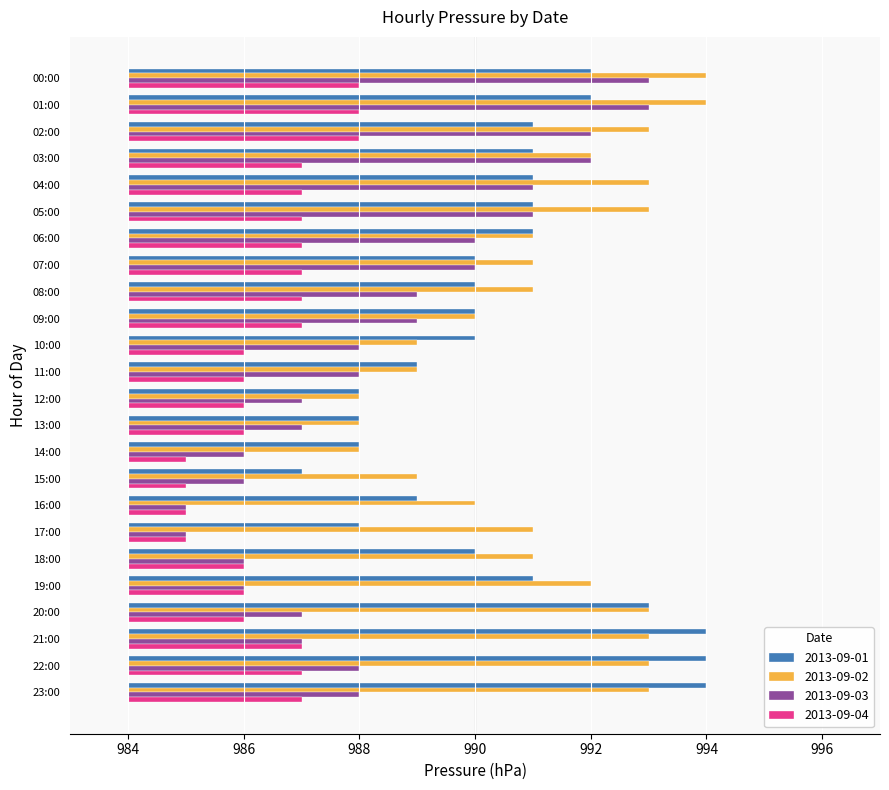

What is the difference between the maximum and minimum values in the 2013-09-04 series?

3